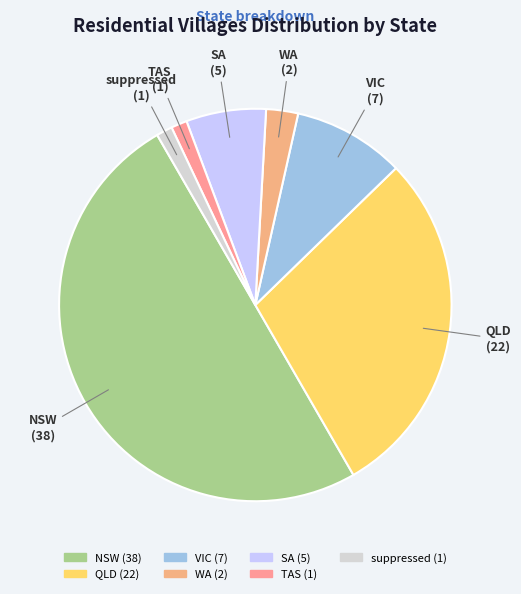

Does VIC represent more than half of the total?

No